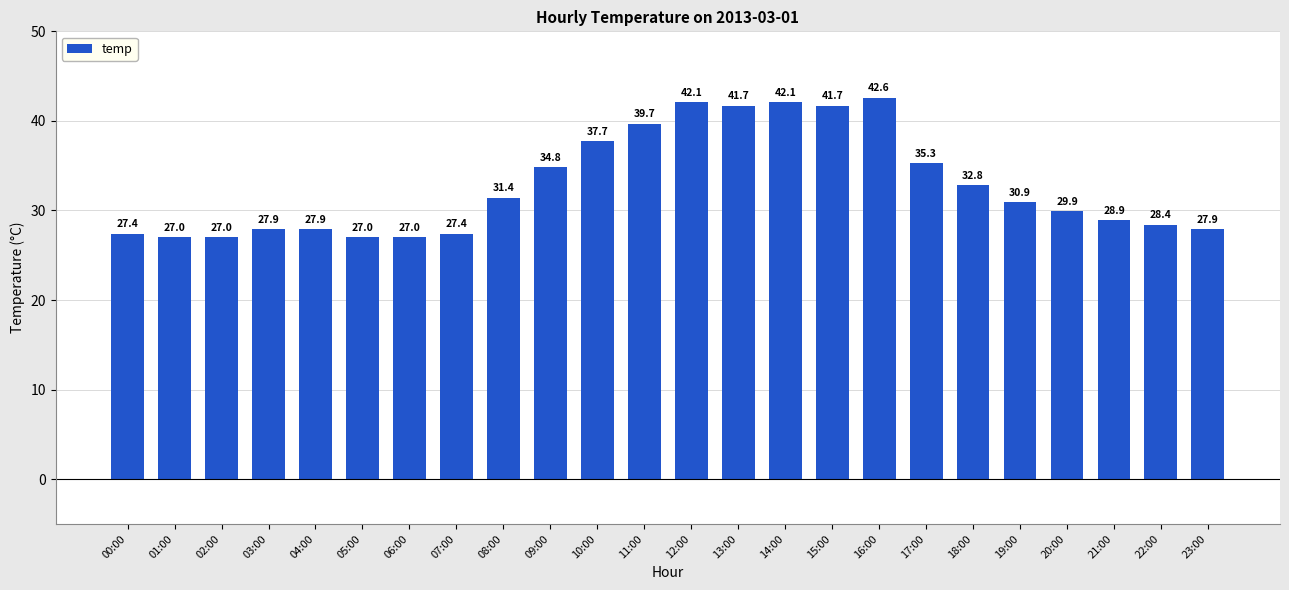

What is the value of the 22nd bar from the left?

28.9